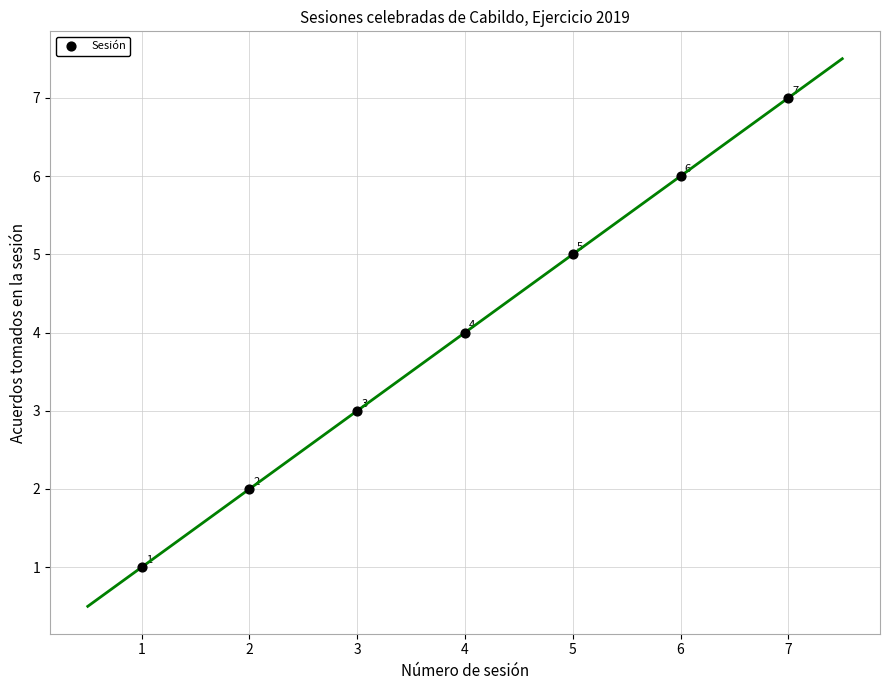

What is the average X value?

4